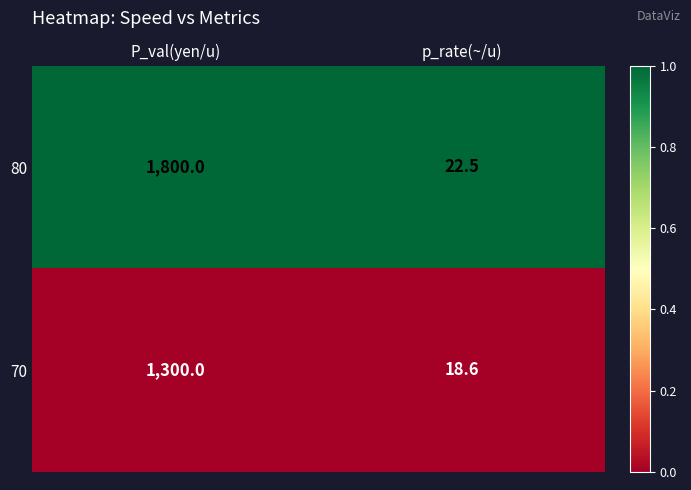

What is the difference between the maximum and minimum values in the 80 series?

1777.5